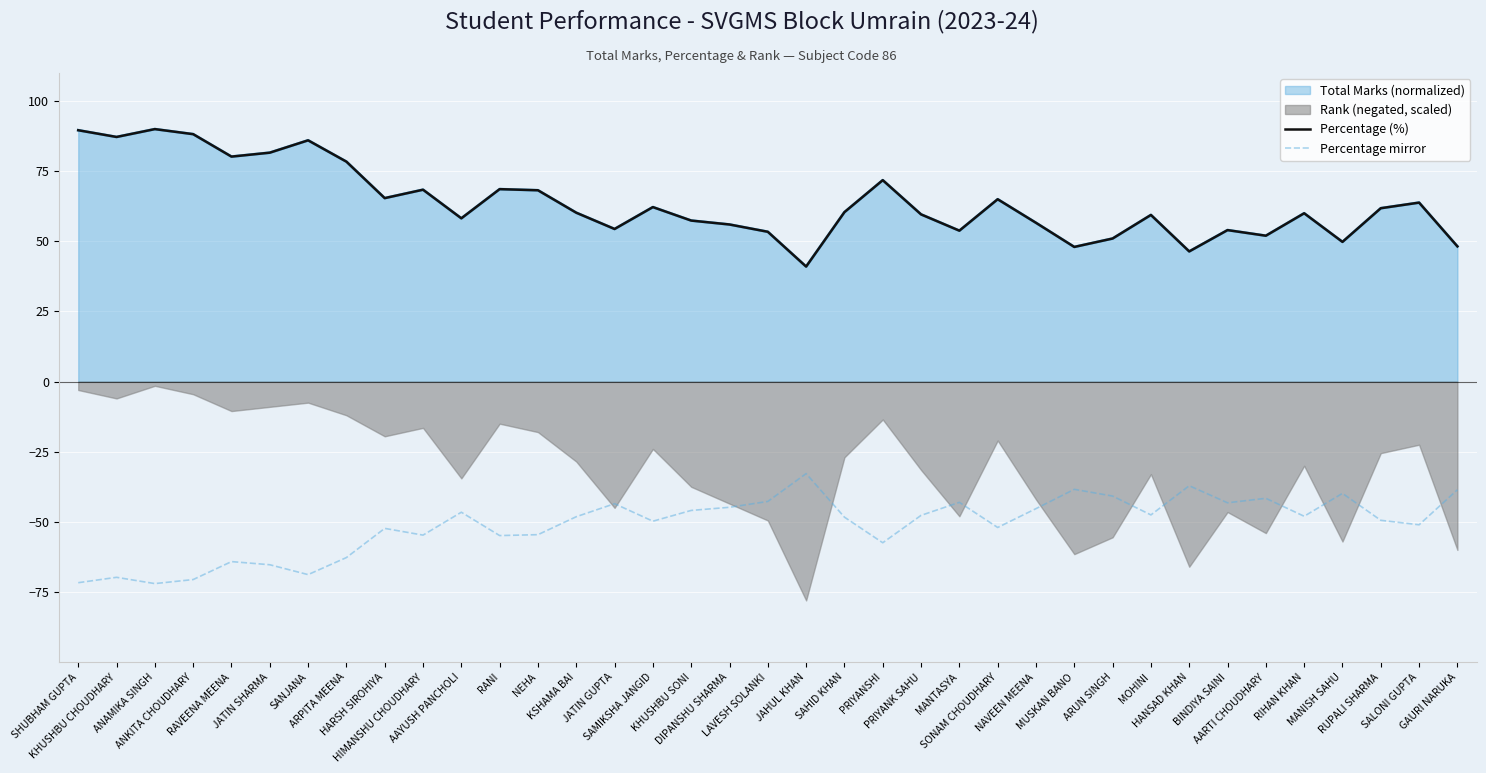

True or false: Percentage mirror and Percentage (%) intersect in this chart.

False